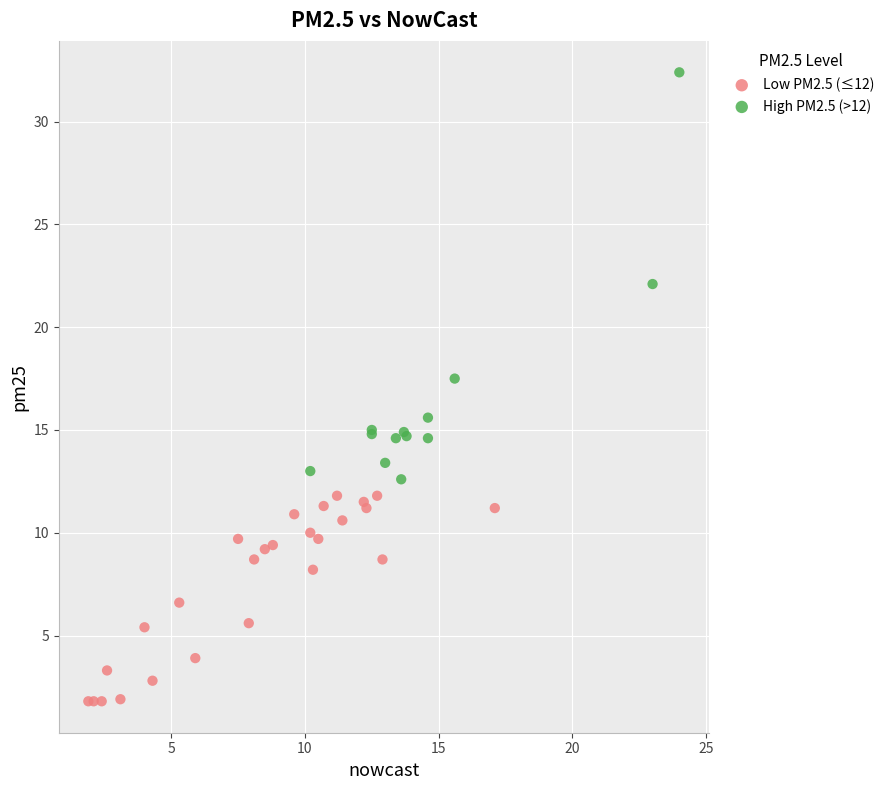

Which series reaches the minimum Y coordinate?

Low PM2.5 (≤12)